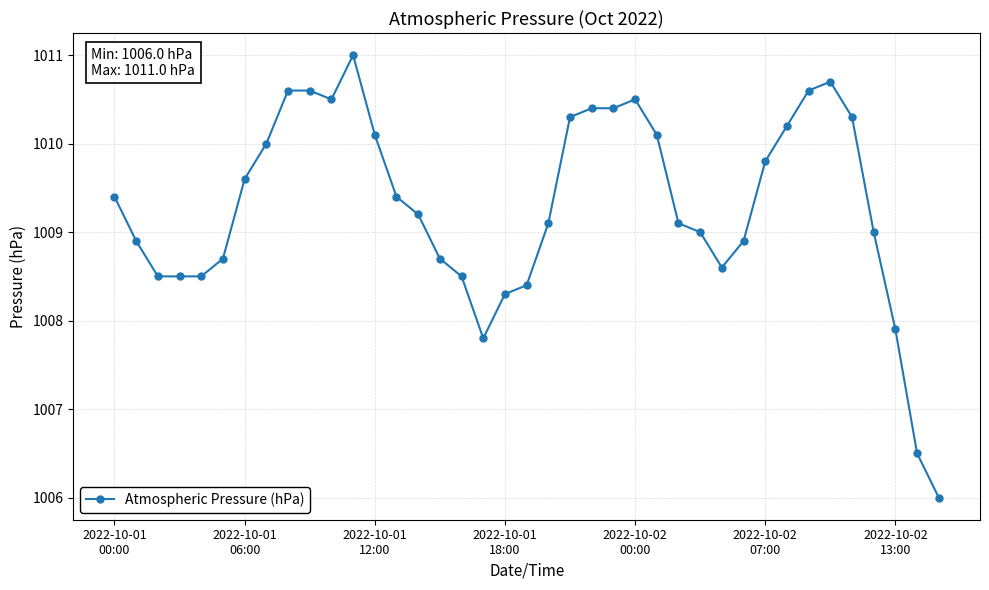

What is the value of the 16th point from the left?

1008.7